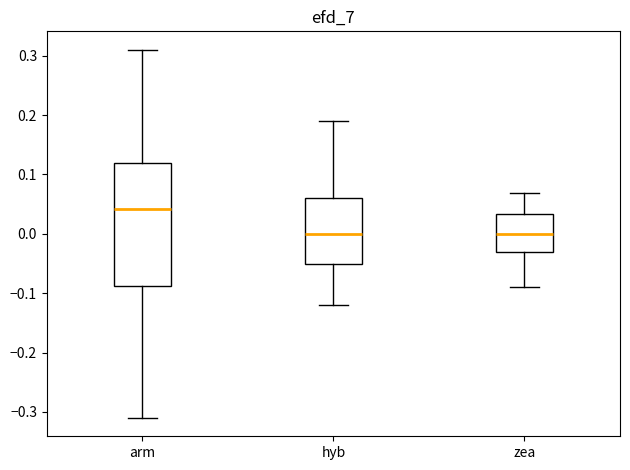

Reading left to right, transcribe this box plot: for each box, give where its median line is, the range the box spans, and where its two whiskers end, as read against the y-axis. The values are not printed on the chart, so give them approximately, as read against the axis.

arm: median 0.04, box -0.09 to 0.12, whiskers -0.31 to 0.31
hyb: median 0.00, box -0.05 to 0.06, whiskers -0.12 to 0.19
zea: median 0.00, box -0.03 to 0.03, whiskers -0.09 to 0.07